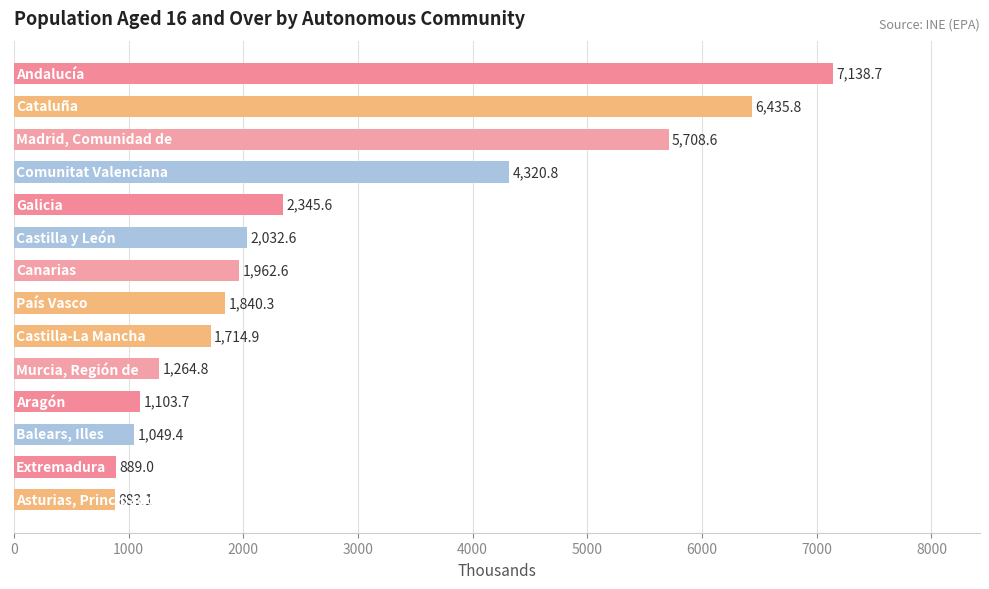

How many data points are above 1962?

7